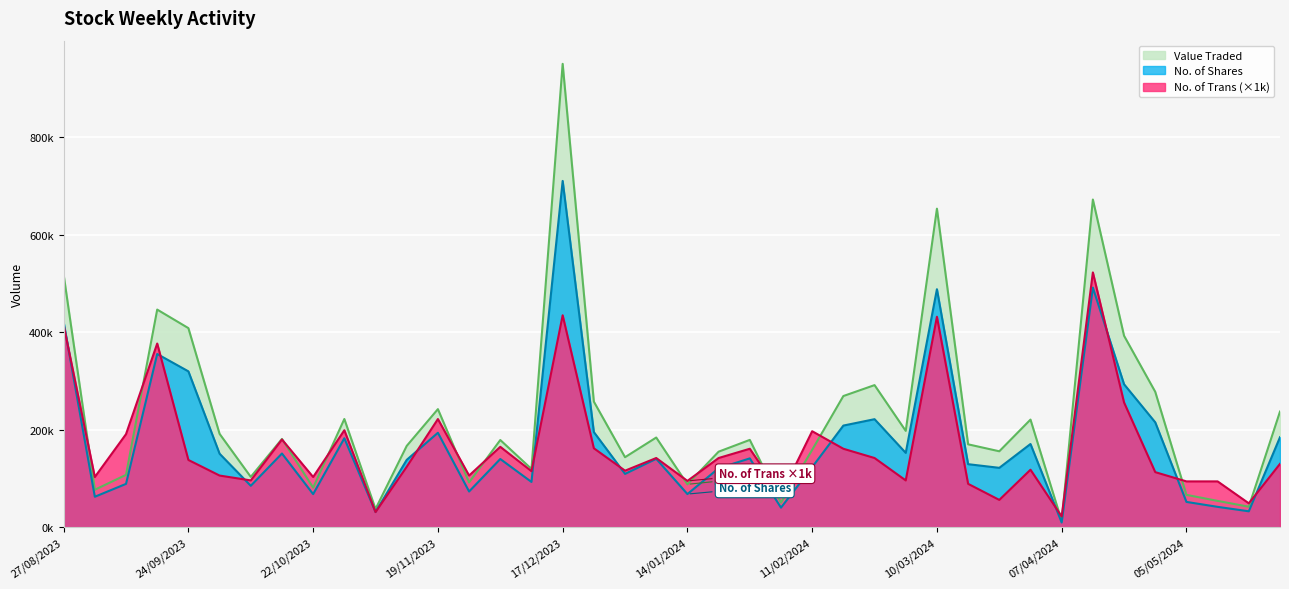

What is the minimum value for No. of Shares?

9590